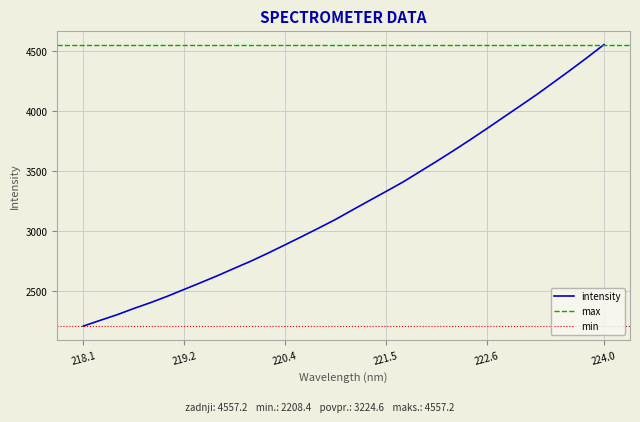

Approximately how many times larger is the value at 223.2172 compared to 222.4538?

1.1